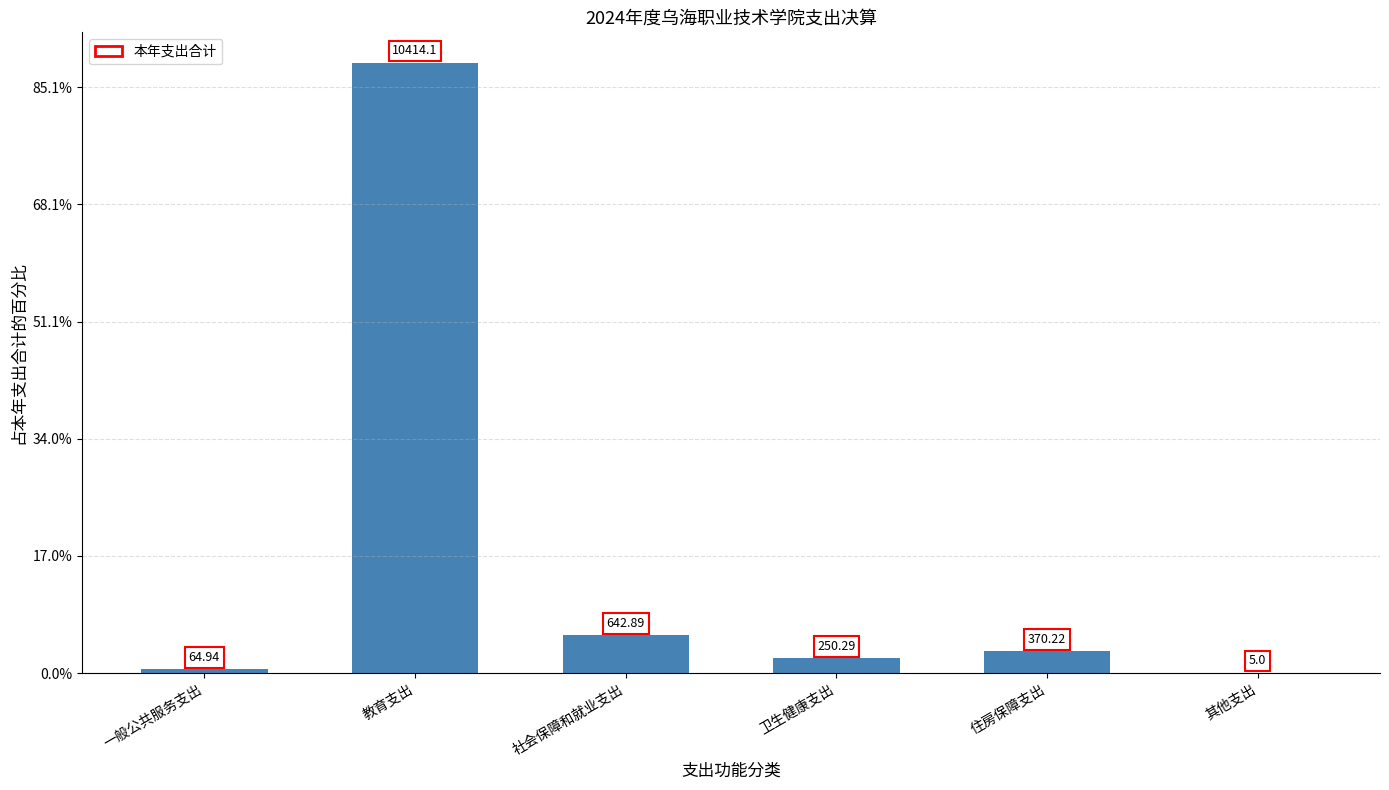

Which label corresponds to the largest value in the chart?

教育支出